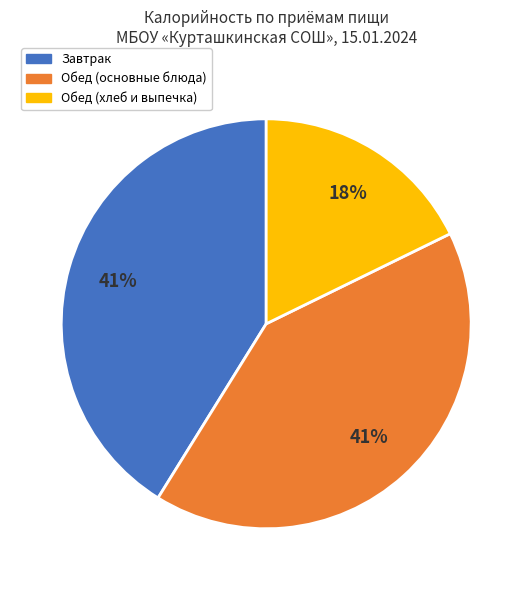

Does any single category account for the majority?

No